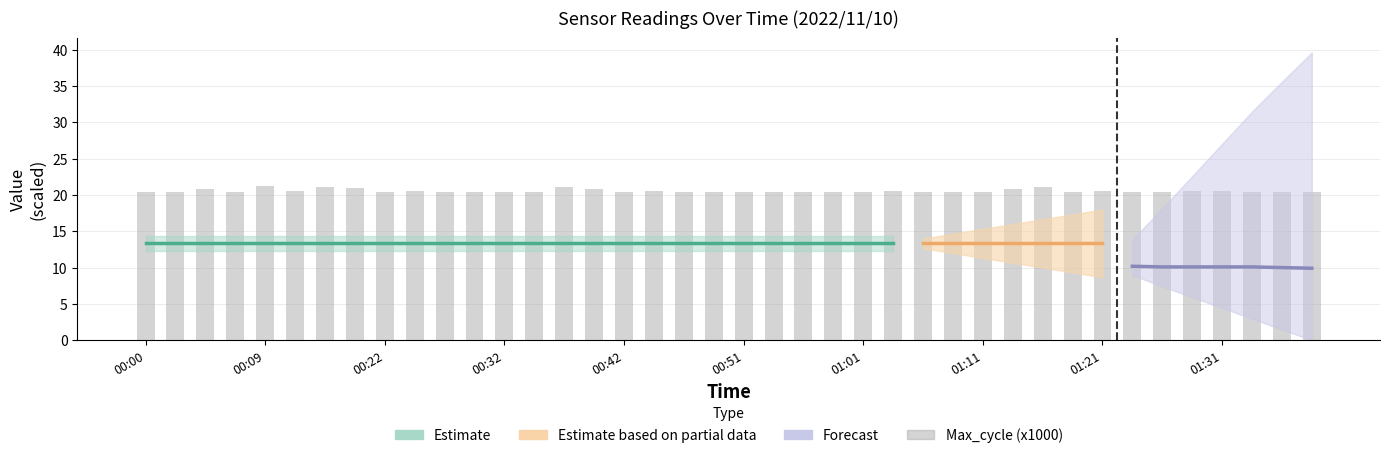

What is the difference between the maximum and second lowest values?

0.8